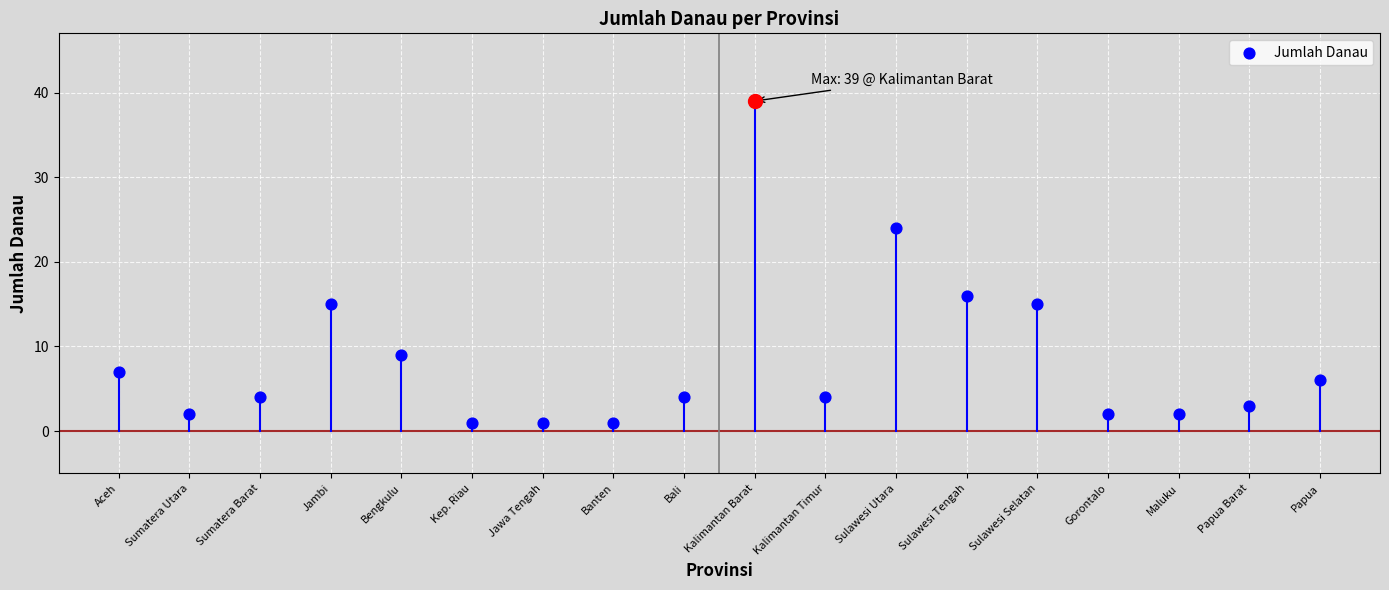

What is the change in value from Bali to Sulawesi Utara?

+20